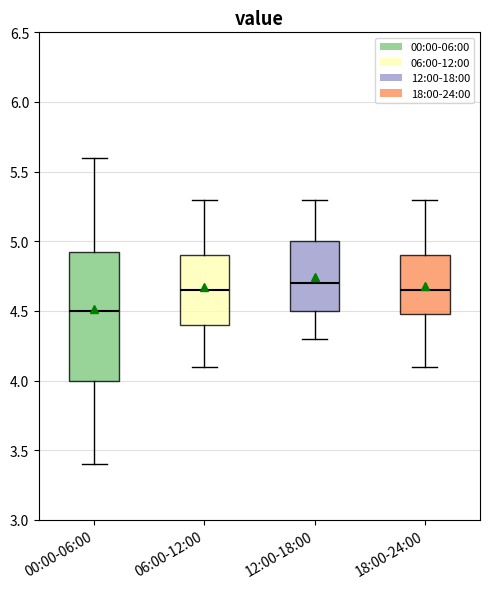

Reading left to right, transcribe this box plot: for each box, give where its median line is, the range the box spans, and where its two whiskers end, as read against the y-axis. The values are not printed on the chart, so give them approximately, as read against the axis.

00:00-06:00: median 4.50, box 4.00 to 4.95, whiskers 3.40 to 5.60
06:00-12:00: median 4.65, box 4.40 to 4.90, whiskers 4.10 to 5.30
12:00-18:00: median 4.70, box 4.50 to 5.00, whiskers 4.30 to 5.30
18:00-24:00: median 4.65, box 4.50 to 4.90, whiskers 4.10 to 5.30